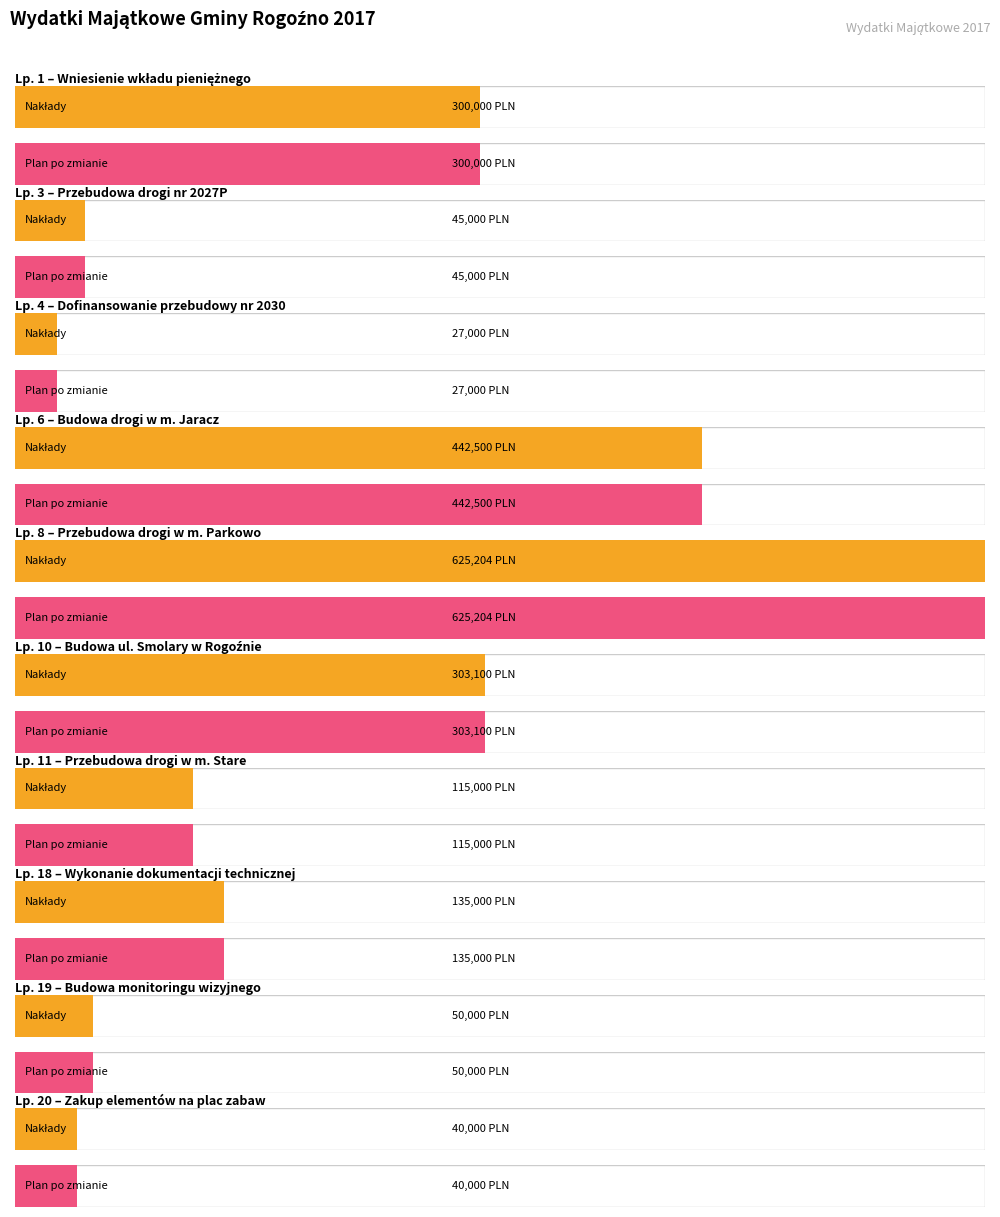

How many data points in Nakłady do poniesienia are above 135000?

4